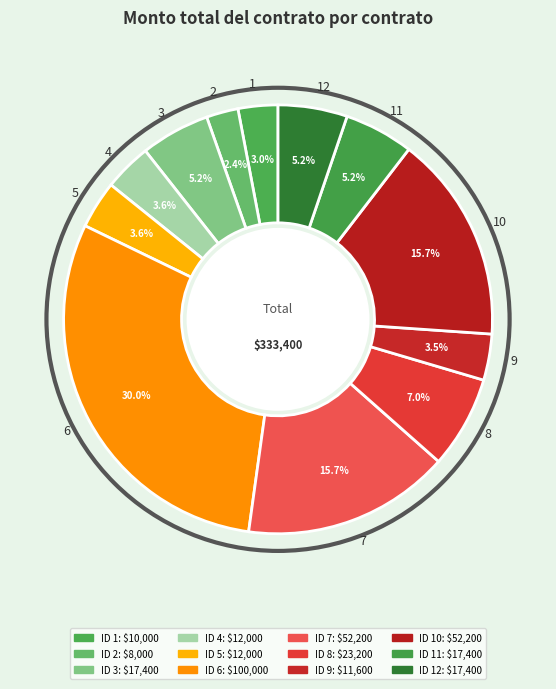

To the nearest percent, what is the combined percentage of 11 and 1?

8%